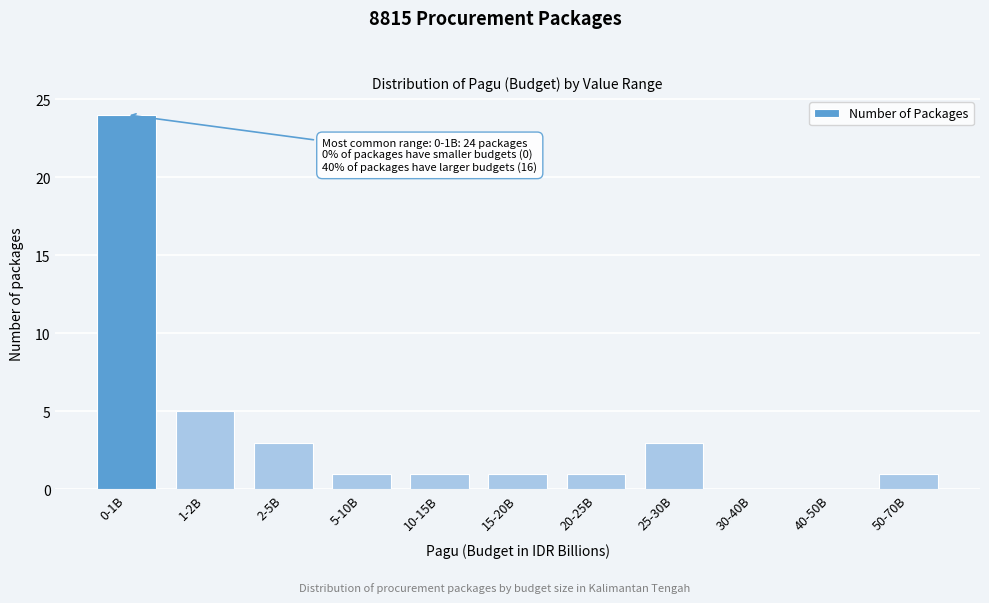

Reading left to right, what are all the values shown in this chart?

0-1B=24	1-2B=5	2-5B=3	5-10B=1	10-15B=1	15-20B=1	20-25B=1	25-30B=3	30-40B=0	40-50B=0	50-70B=1